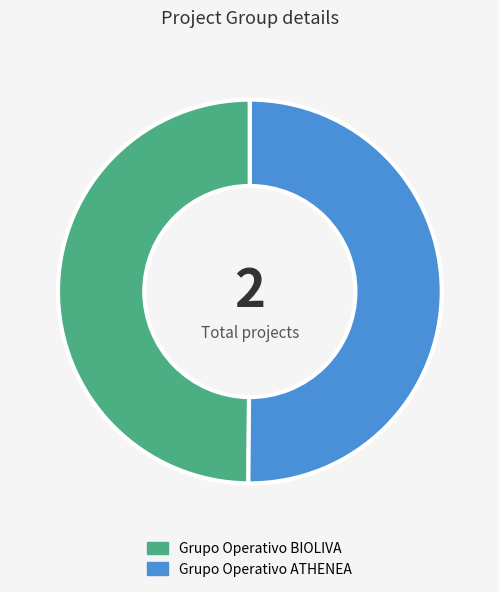

Is the sum of Grupo Operativo ATHENEA and Grupo Operativo BIOLIVA greater than half?

Yes